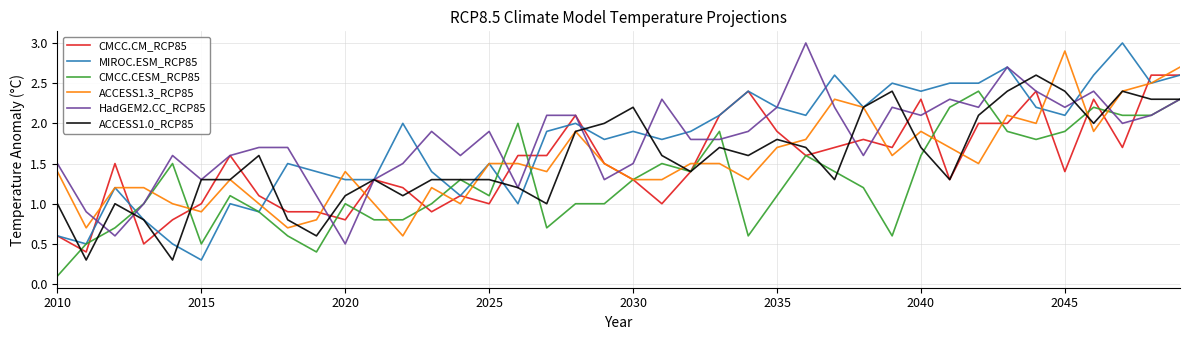

Which series has the largest range (max minus min)?

MIROC.ESM_RCP85